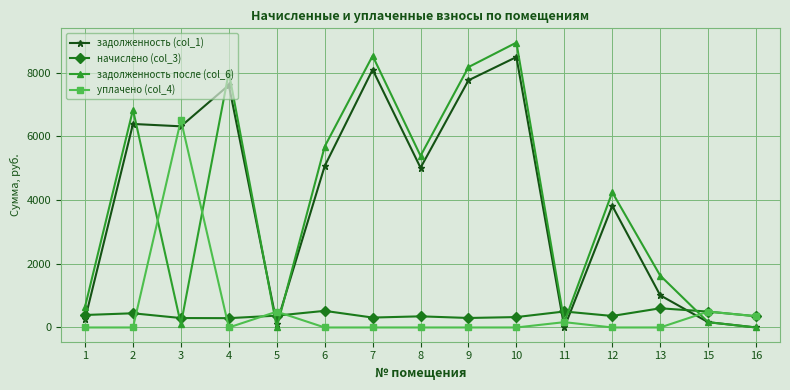

Which series has the widest spread of values?

задолженность после (col_6)